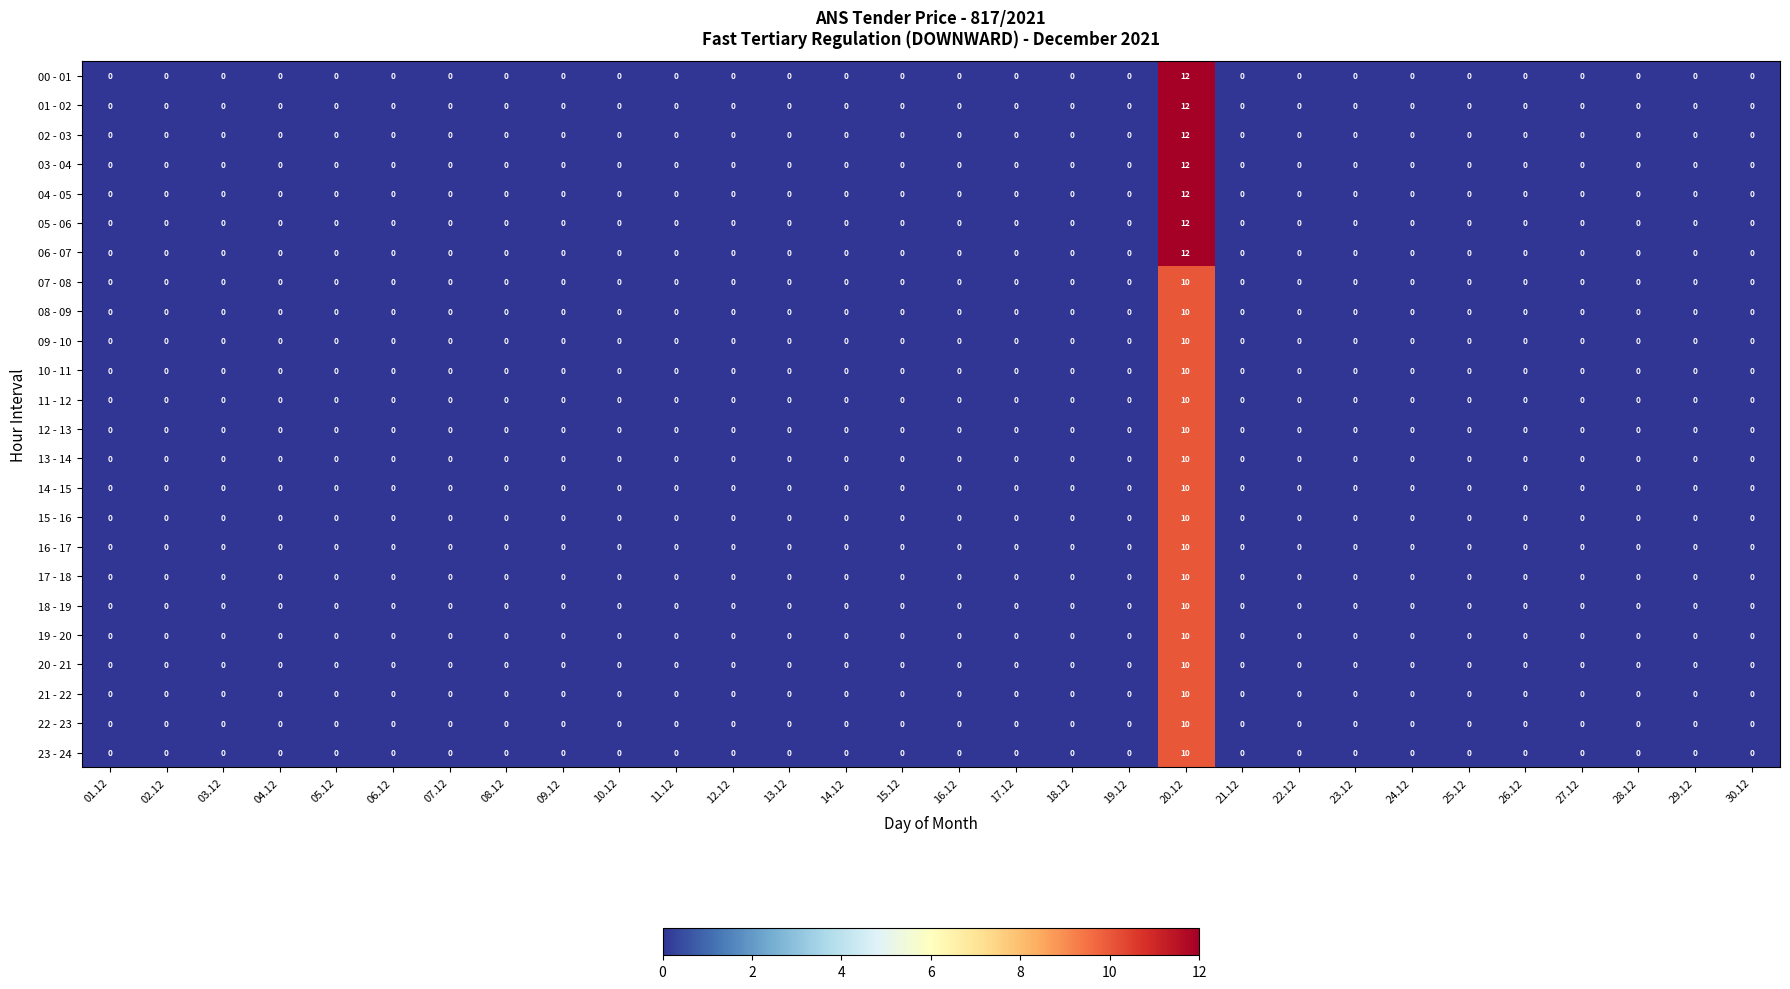

What is the sum of all 08 - 09 values?

10